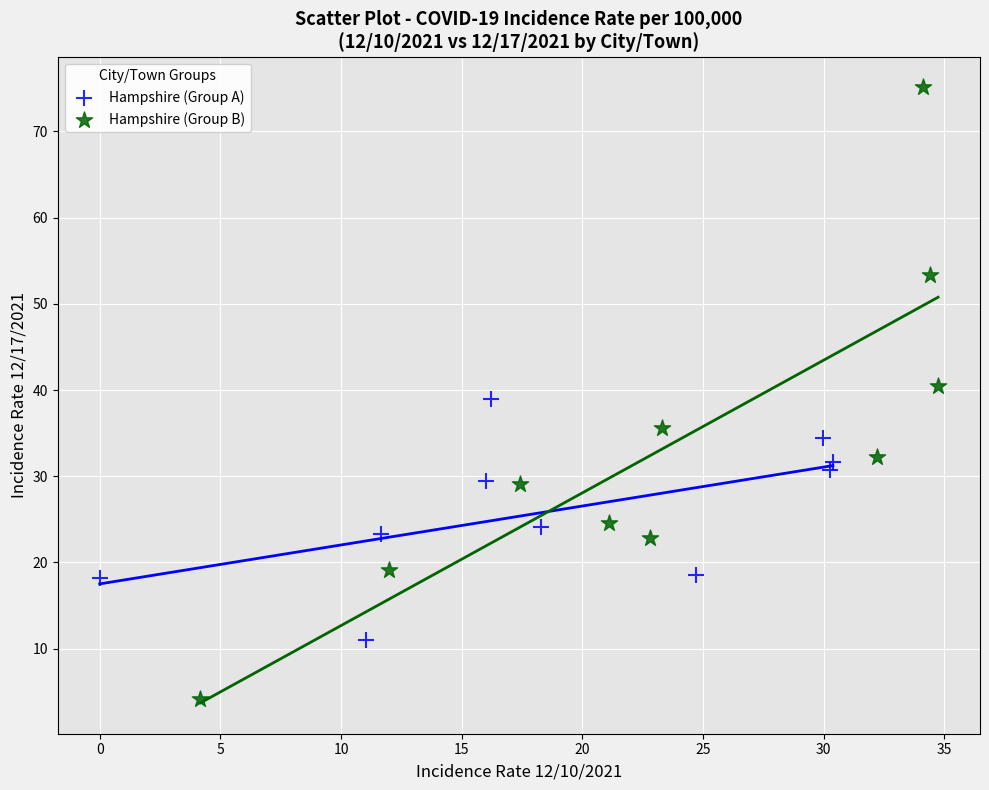

Which series reaches the maximum Y coordinate?

Hampshire (Group B)